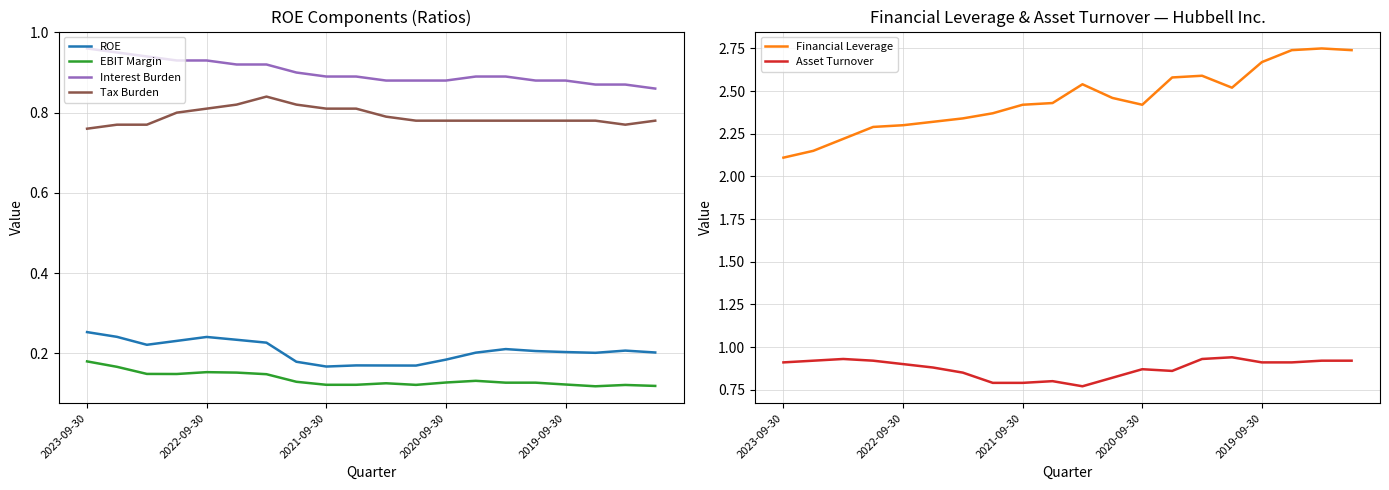

True or false: Interest Burden and ROE cross at least once.

False